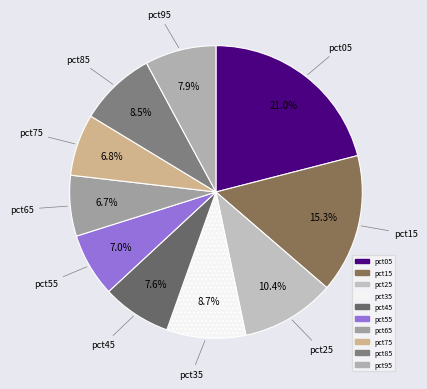

What is the largest slice in the pie chart?

pct05